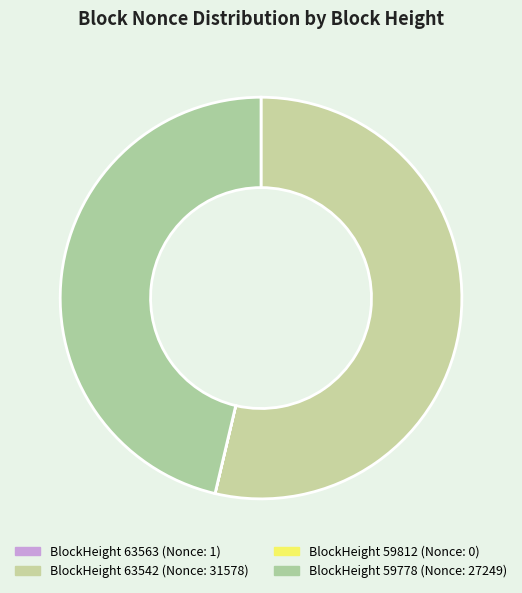

Which category has the biggest portion of the pie?

63542